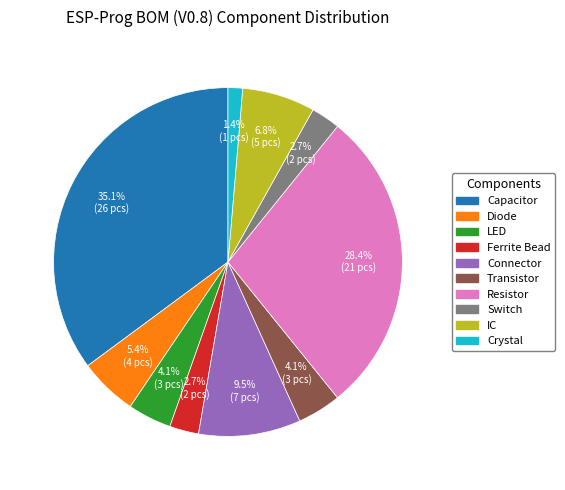

Does any single category account for the majority?

No